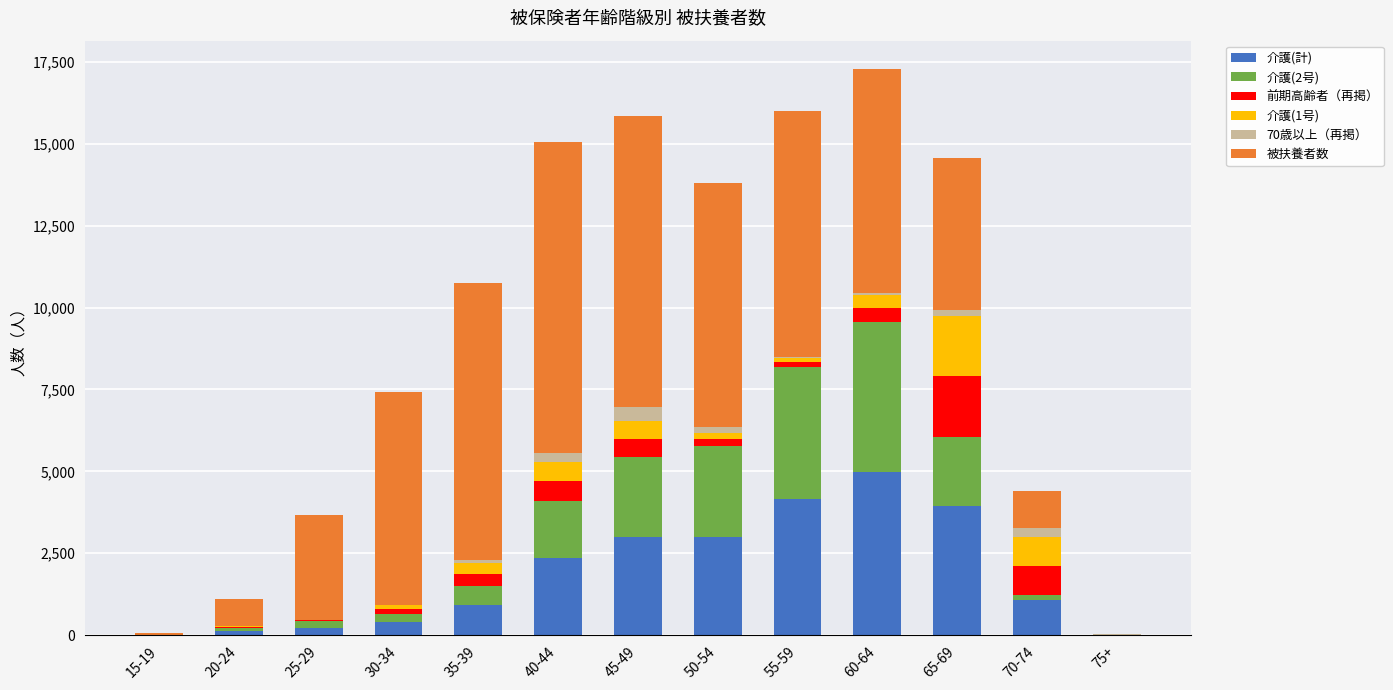

What are all the series names shown in the legend?

介護(計), 介護(2号), 前期高齢者（再掲）, 介護(1号), 70歳以上（再掲）, 被扶養者数